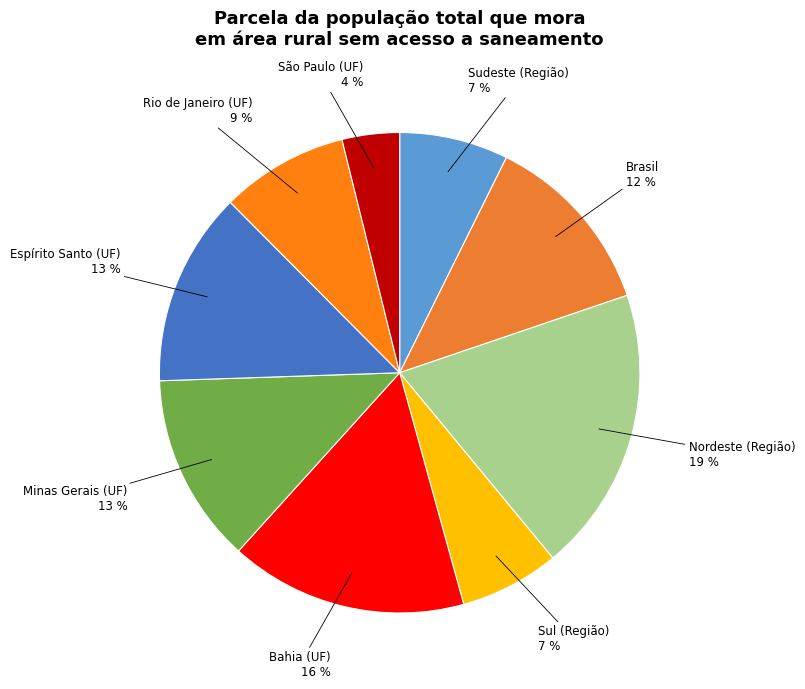

To the nearest percent, what is the combined percentage of Sudeste (Região) and Minas Gerais (UF)?

20%